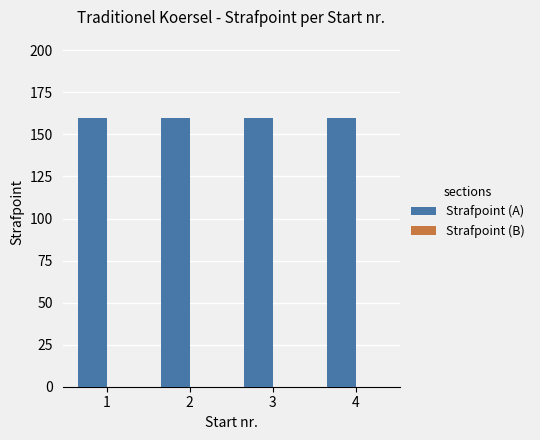

At which label is Strafpoint (B) closest to 0?

1